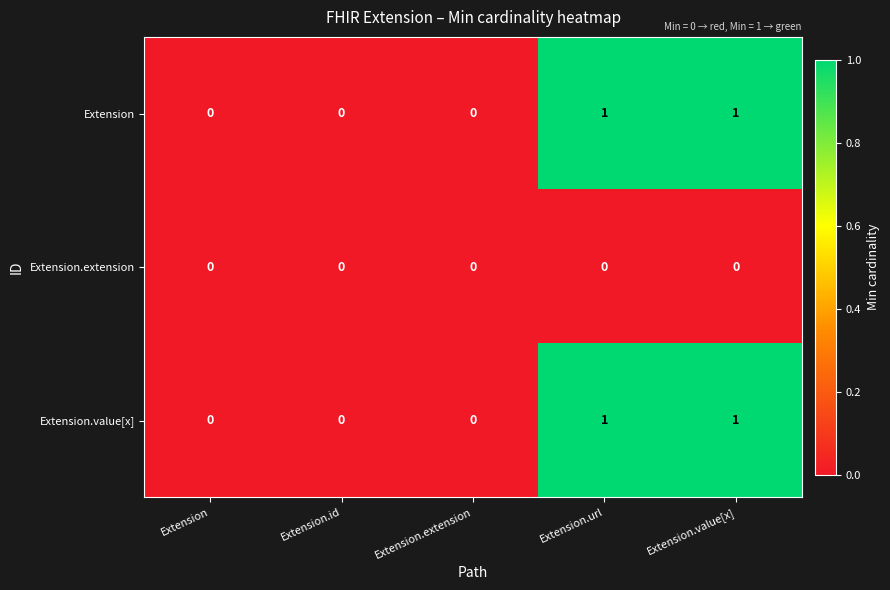

Is it true that Extension equals 1 at Extension.url?

True